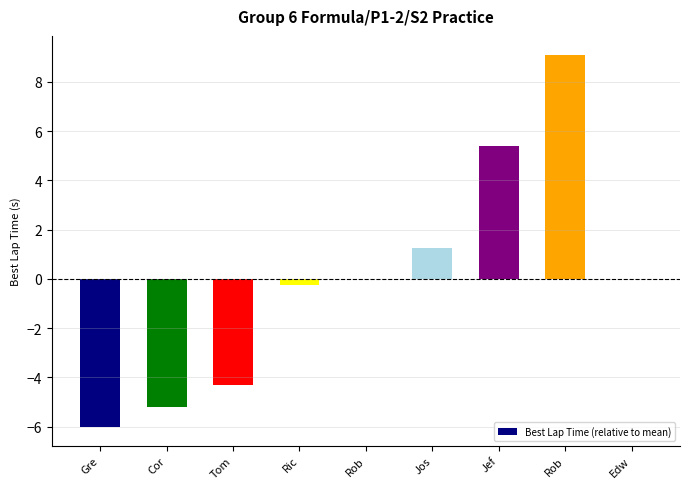

Is it true that the value at Rob is 3.8?

False